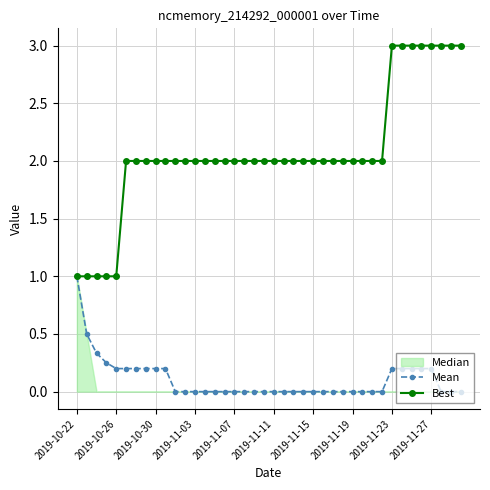

What is the total value across all series at 39?

3.0